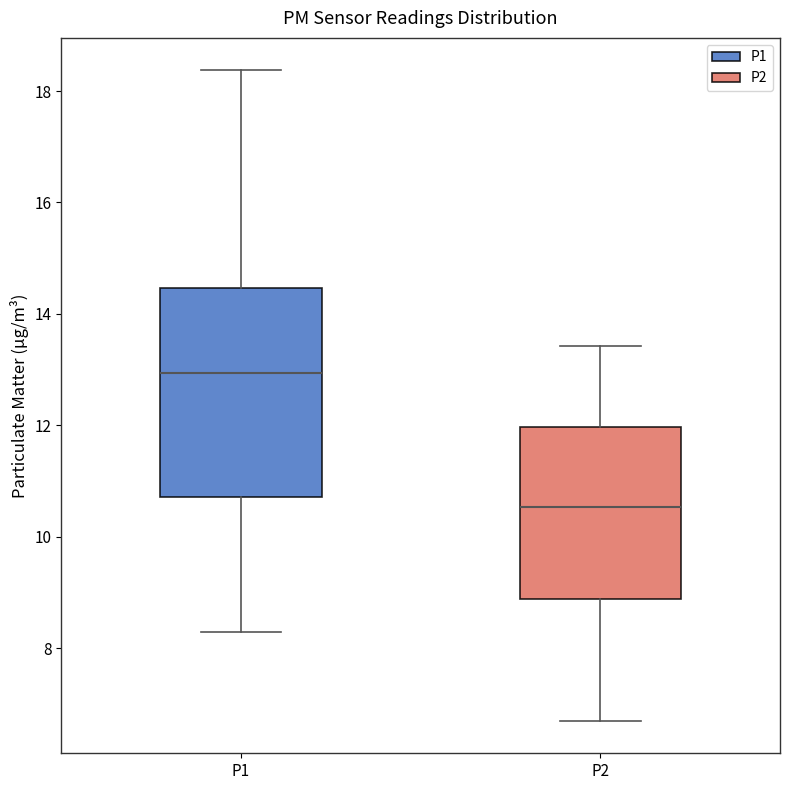

Which box's median line is the lowest?

P2